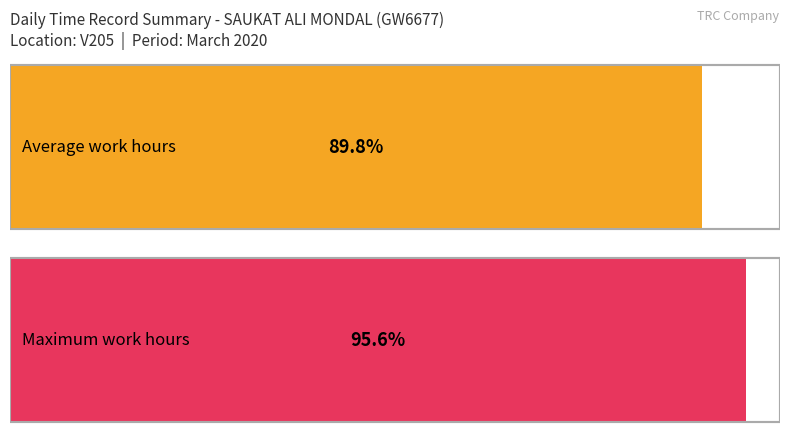

Are the bars grouped side by side (vs. stacked)?

Yes